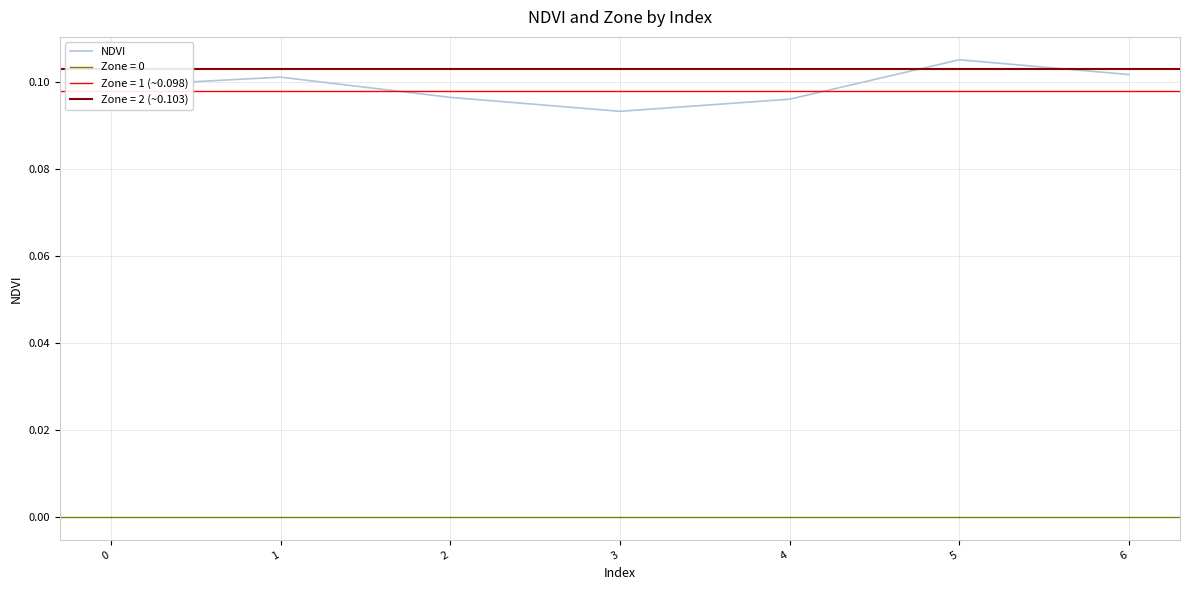

The value of NDVI at 6 is 0.2. True or false?

False